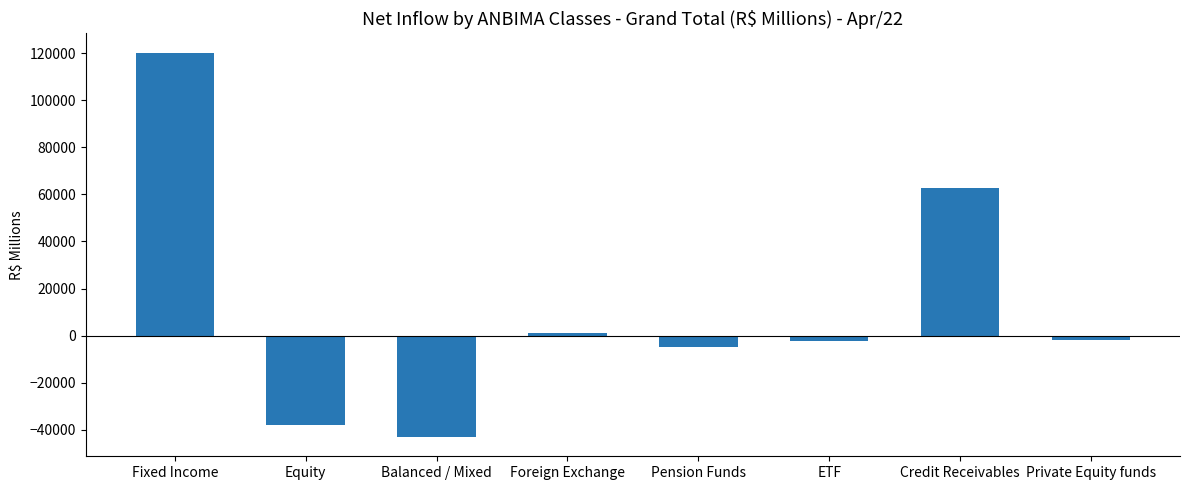

Which category has the lowest value across all series?

Balanced / Mixed